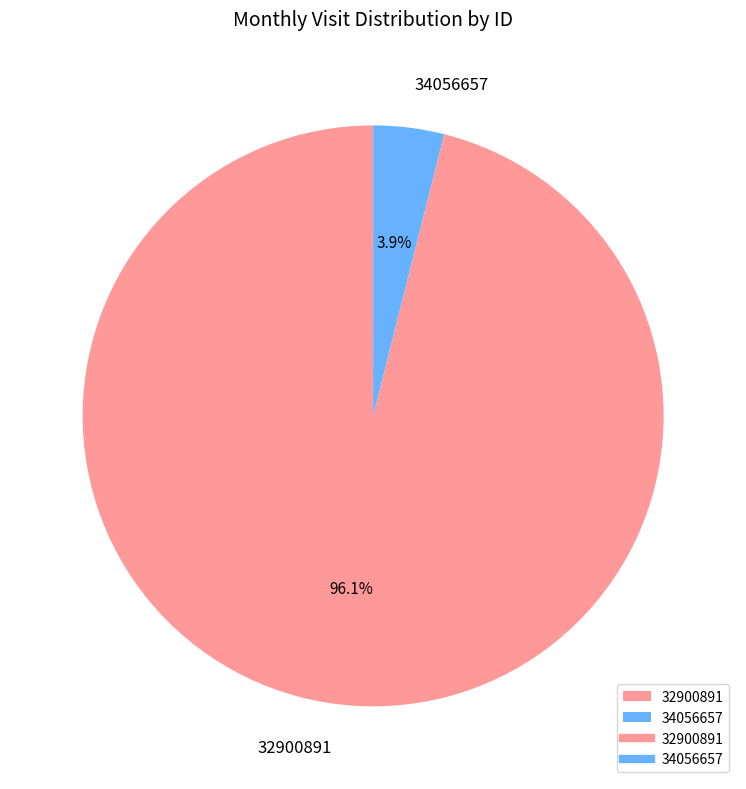

To the nearest percent, what portion does 32900891 represent?

96%